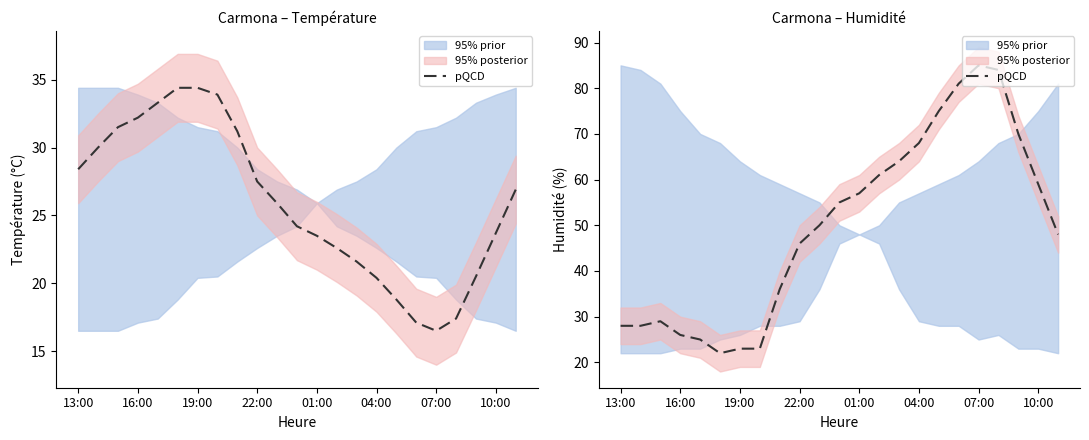

The chart shows a value of 46 at 22:00. True or false?

True